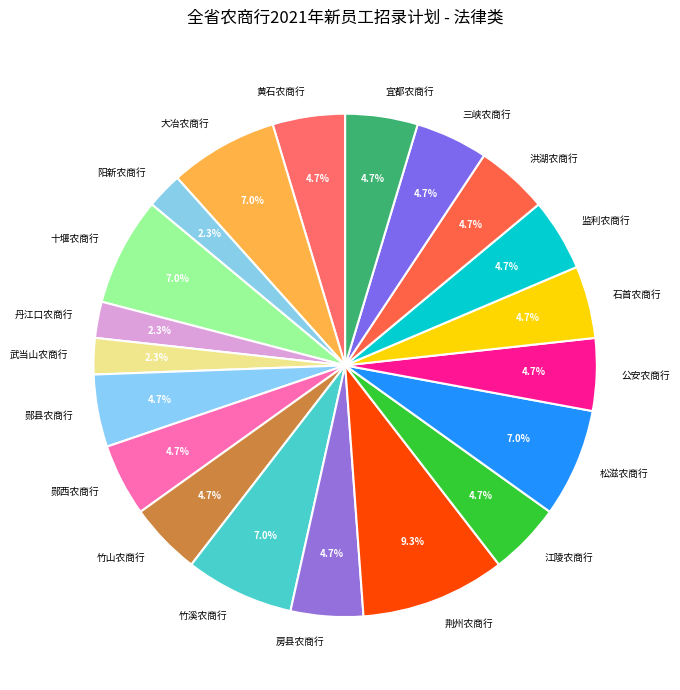

What percentage do 石首农商行 and 江陵农商行 together represent?

9.3%